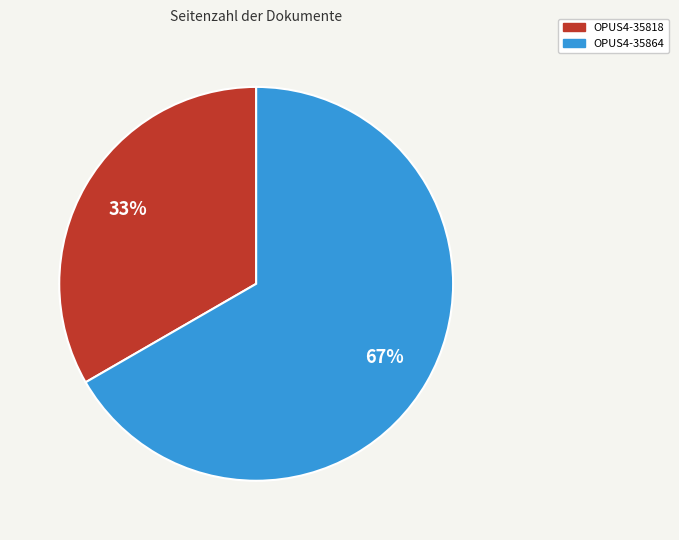

To the nearest percent, what is the average slice percentage?

50%